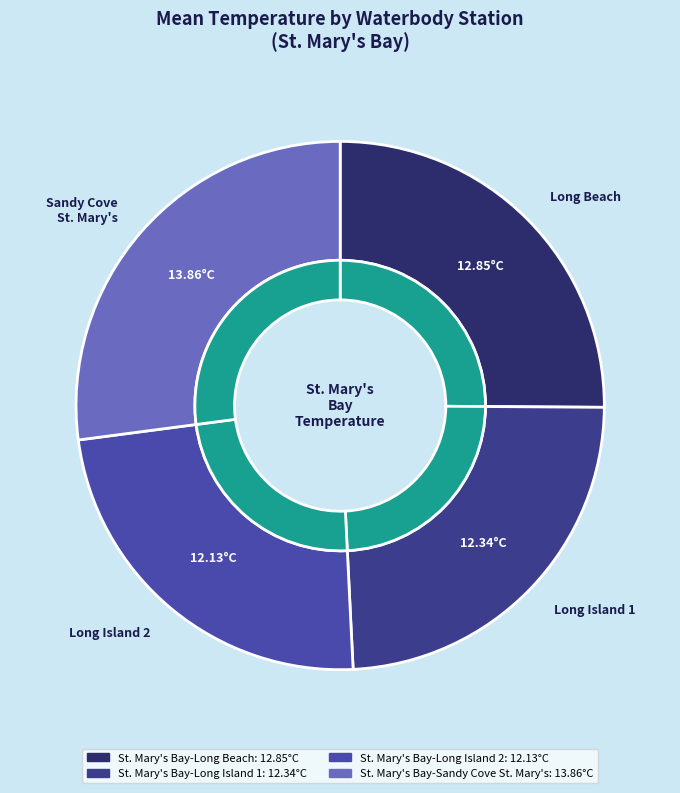

True or false: St. Mary's Bay-Sandy Cove St. Mary's accounts for 34% of the total.

False